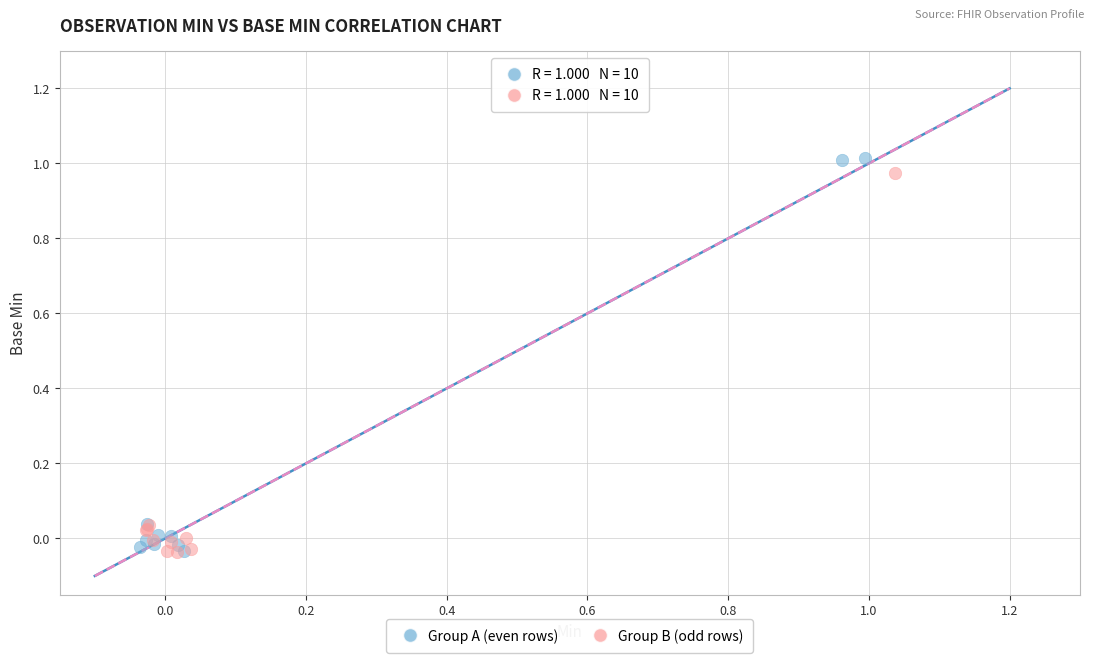

Which series reaches the maximum Y coordinate?

Group A (even rows)